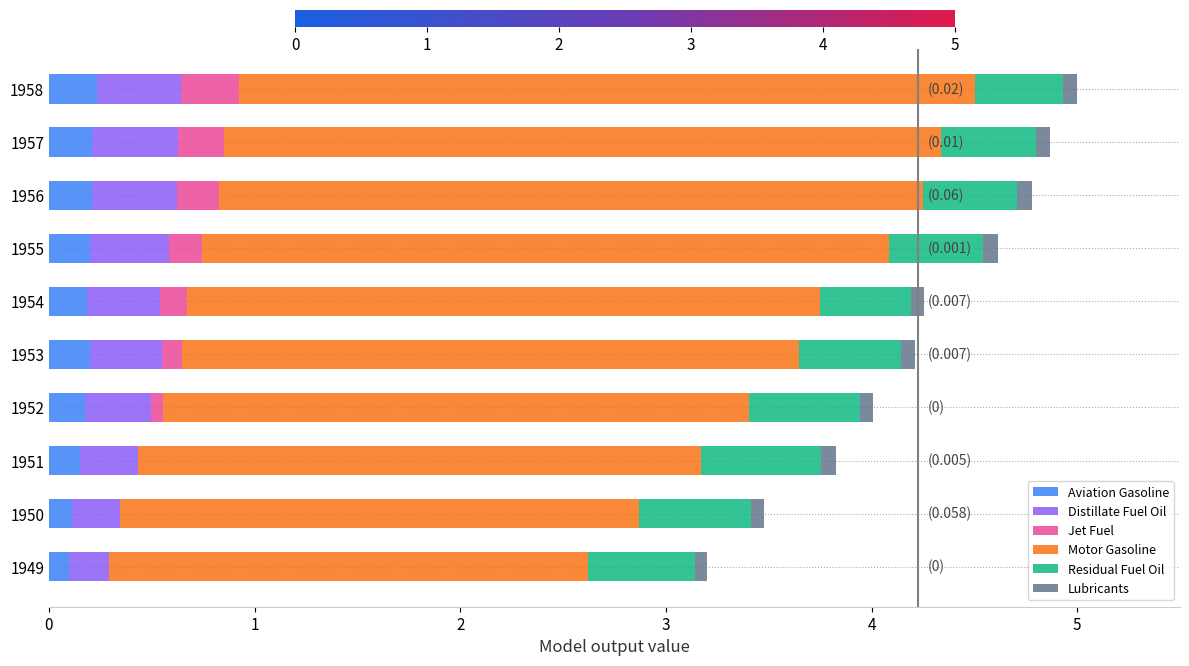

How many categories are shown in the chart?

10